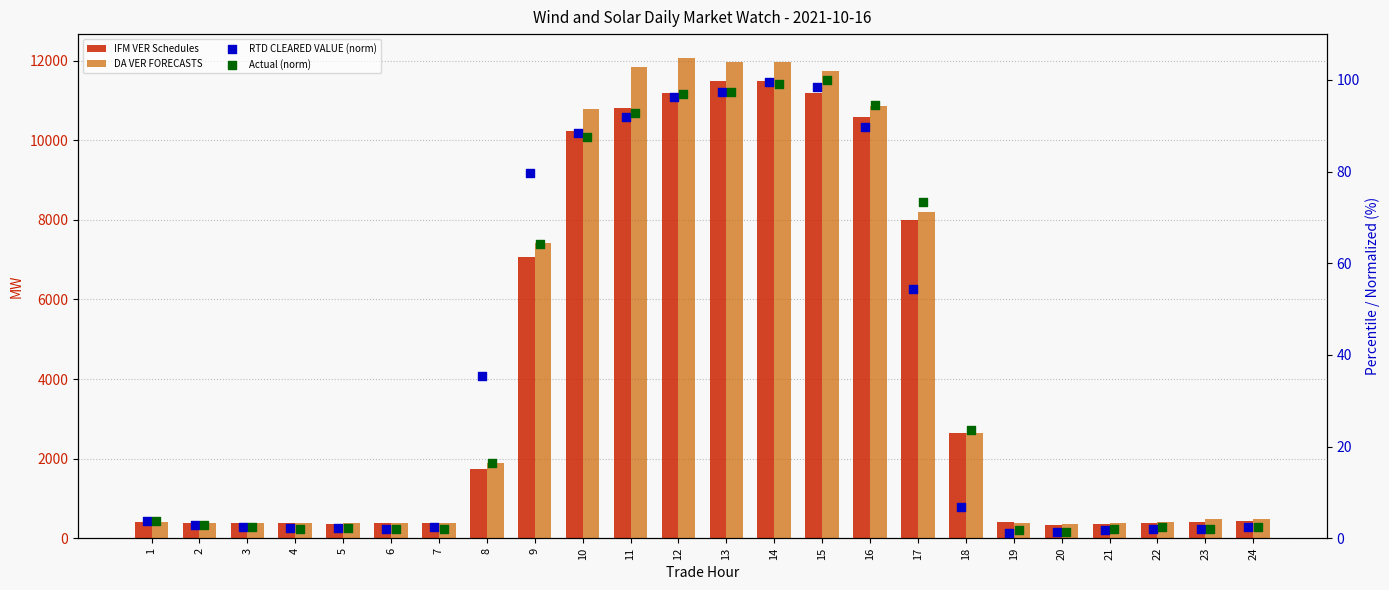

At how many categories does at least one series exceed 4632?

9